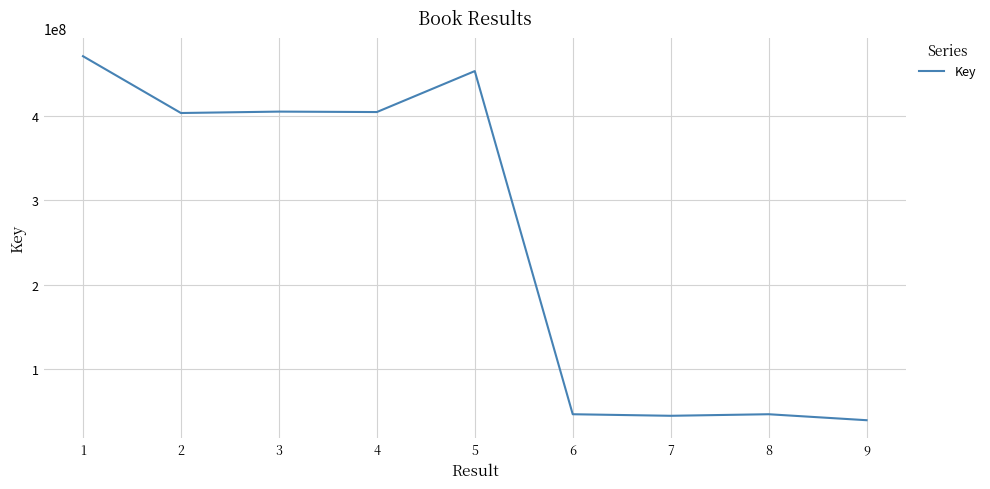

What is the maximum value shown in the chart?

470503958